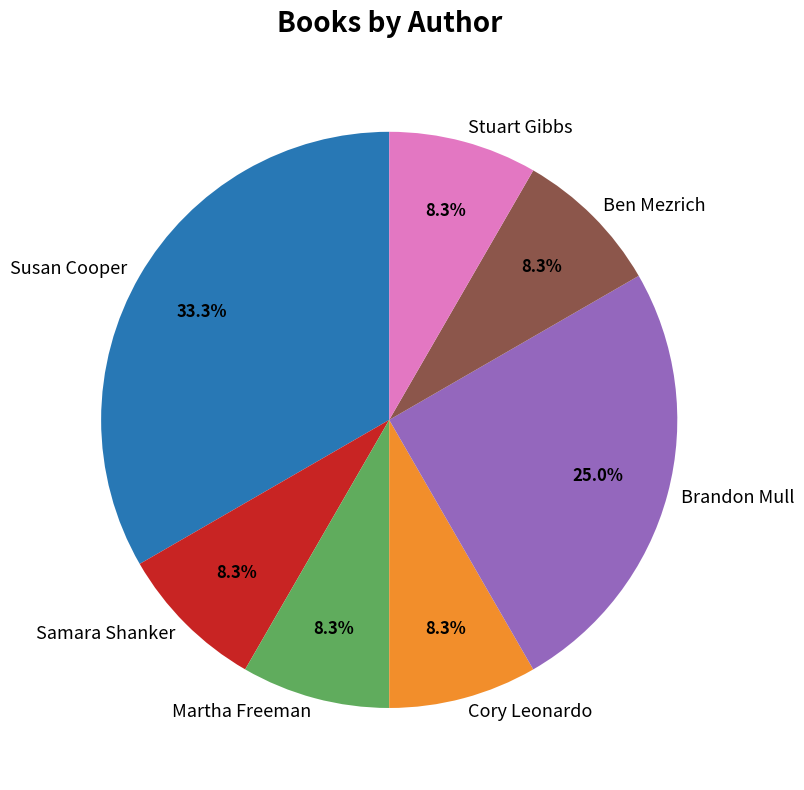

The Susan Cooper slice represents 1% of the pie. True or false?

False